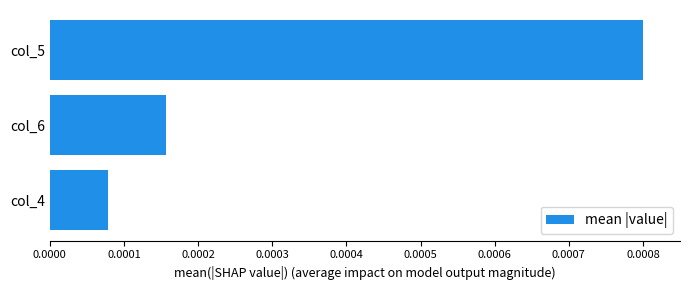

List the labels in order of value, largest first.

col_5, col_6, col_4